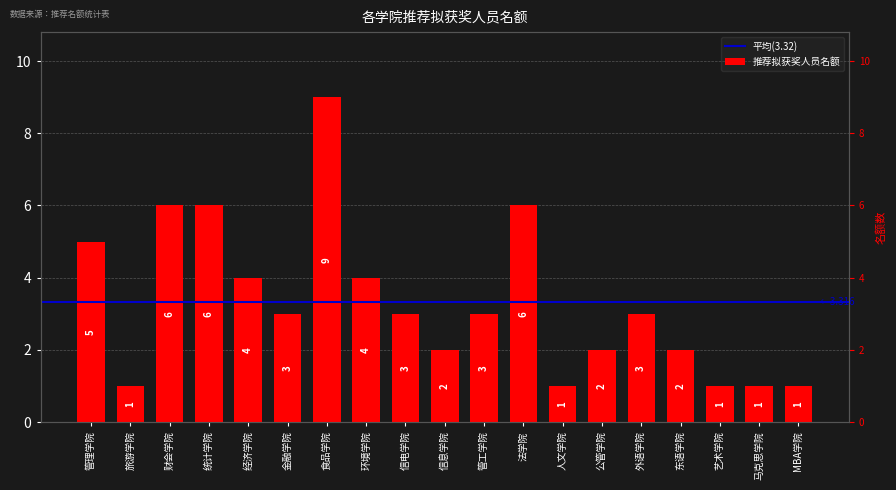

Rank the categories by value from highest to lowest.

食品学院, 财会学院, 统计学院, 法学院, 管理学院, 经济学院, 环境学院, 金融学院, 信电学院, 管工学院, 外语学院, 信息学院, 公管学院, 东语学院, 旅游学院, 人文学院, 艺术学院, 马克思学院, MBA学院